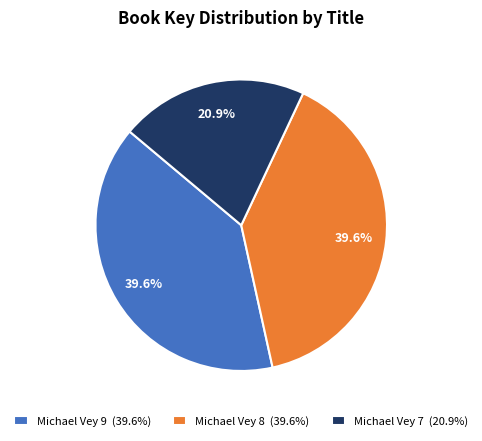

To the nearest percent, what is the combined percentage of Michael Vey 8 and Michael Vey 9?

79%